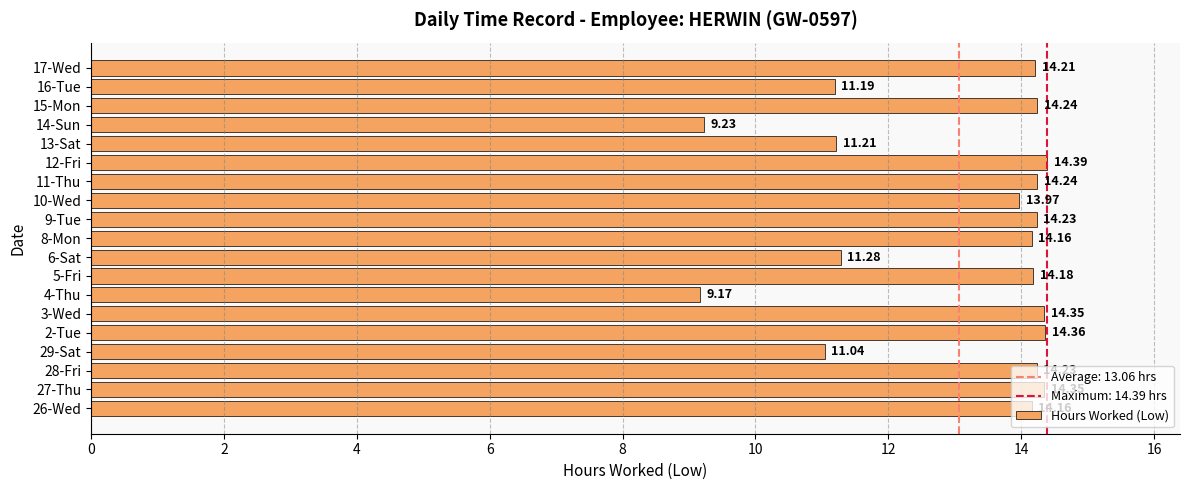

At which category does the chart reach its peak across all series?

12-Fri